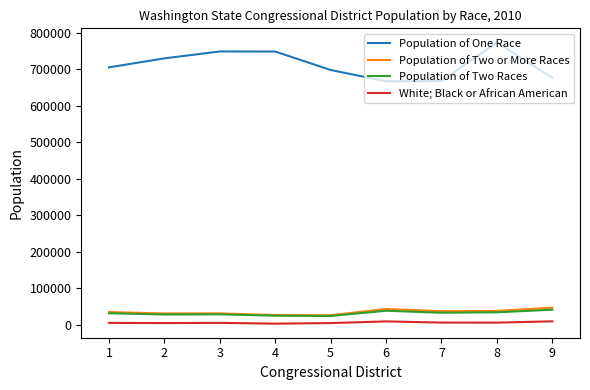

The value of Population of Two Races at 5 is 23823. True or false?

True